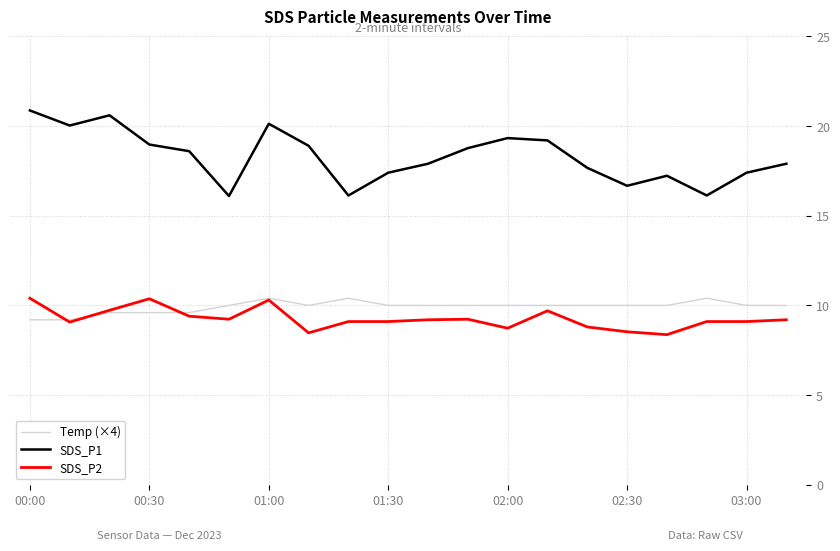

Which series has the largest total across all categories?

SDS_P1